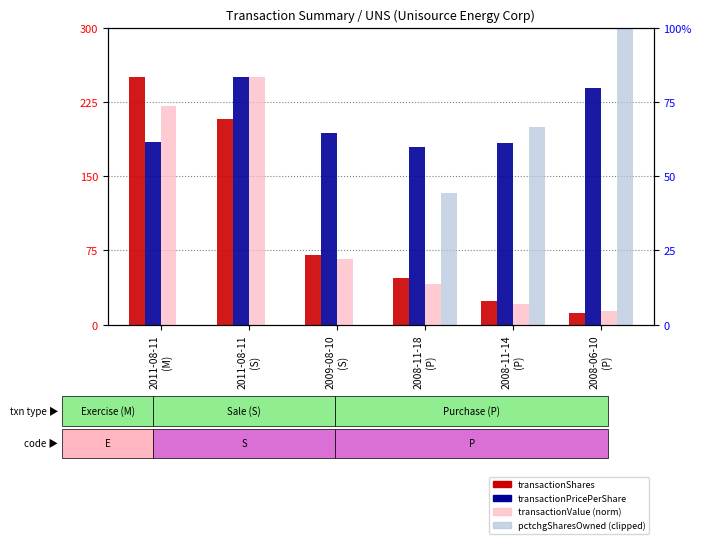

What is the difference between the maximum and minimum values in the transactionShares series?

238.2